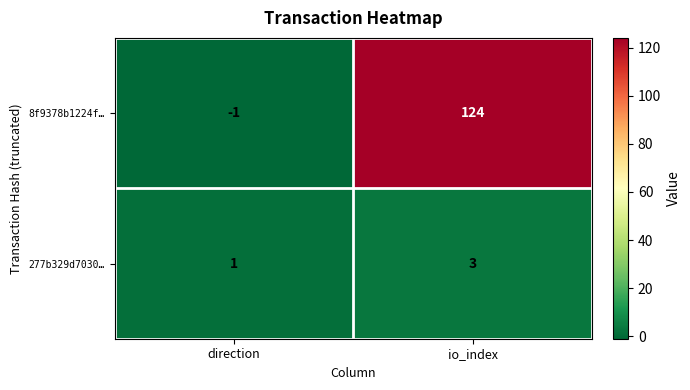

Reading left to right, transcribe all the data shown in this chart.

8f9378b1224f…: direction=-1	io_index=124
277b329d7030…: direction=1	io_index=3